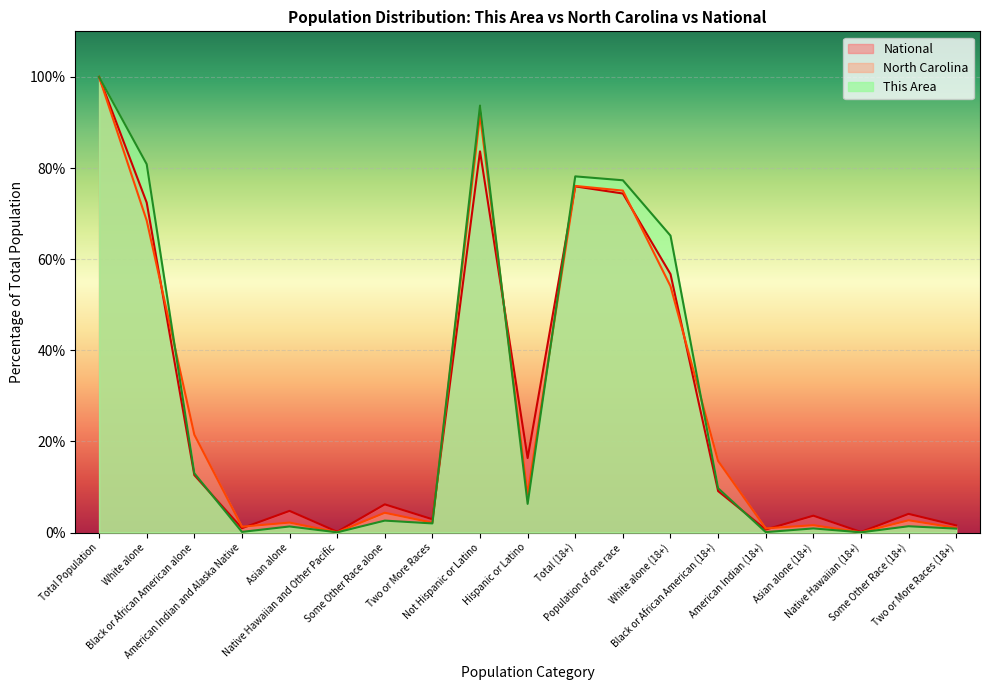

Reading left to right, transcribe all the data shown in this chart.

This Area: 100.0	80.8	13.0	0.1	1.3	0.0	2.6	2.0	93.7	6.3	78.2	77.3	65.2	9.7	0.1	0.9	0.0	1.4	0.9
North Carolina: 100.0	68.5	21.5	1.3	2.2	0.1	4.3	2.2	91.6	8.4	76.1	75.0	54.1	15.7	0.9	1.6	0.0	2.7	1.0
National: 100.0	72.4	12.6	0.9	4.8	0.2	6.2	2.9	83.7	16.3	76.0	74.4	56.7	9.1	0.7	3.7	0.1	4.1	1.6